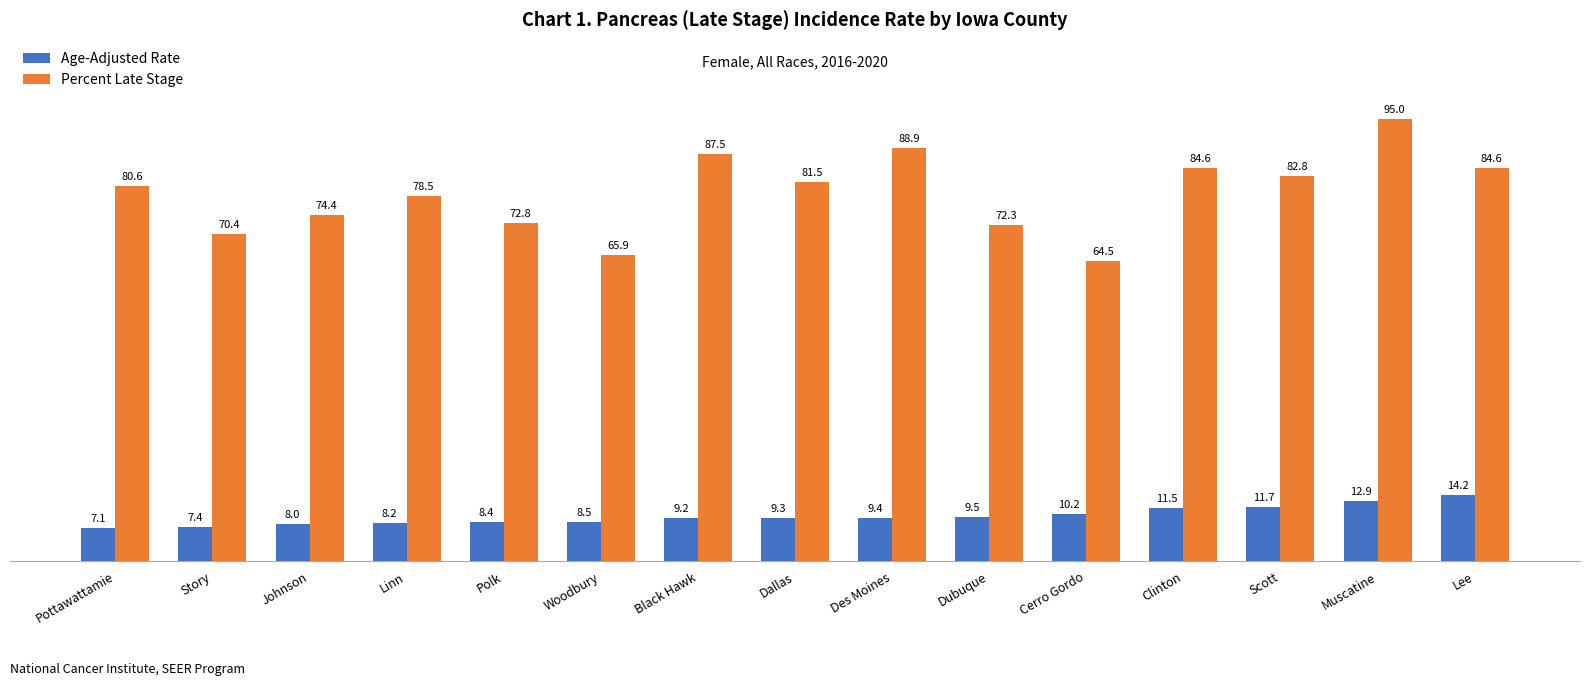

What position from the right is Linn?

12